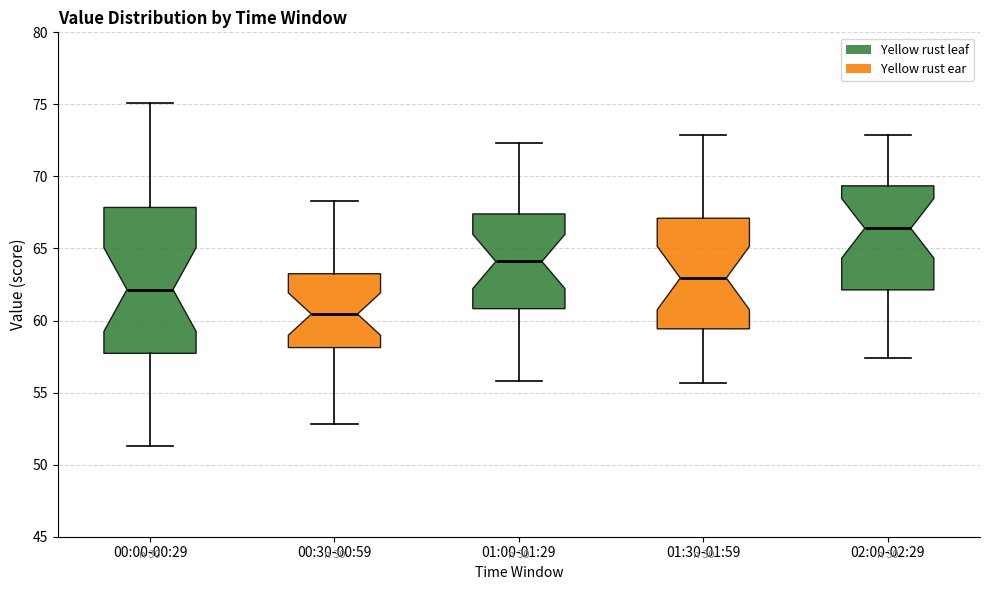

Reading left to right, read every box against the y-axis: the position of its median line, the range the box covers, and the ends of its whiskers. The values are not printed on the chart, so give them approximately, as read against the axis.

00:00-00:29: median 62.0, box 57.5 to 68.0, whiskers 51.5 to 75.0
00:30-00:59: median 60.5, box 58.0 to 63.5, whiskers 53.0 to 68.5
01:00-01:29: median 64.0, box 61.0 to 67.5, whiskers 56.0 to 72.5
01:30-01:59: median 63.0, box 59.5 to 67.0, whiskers 55.5 to 73.0
02:00-02:29: median 66.5, box 62.0 to 69.5, whiskers 57.5 to 73.0